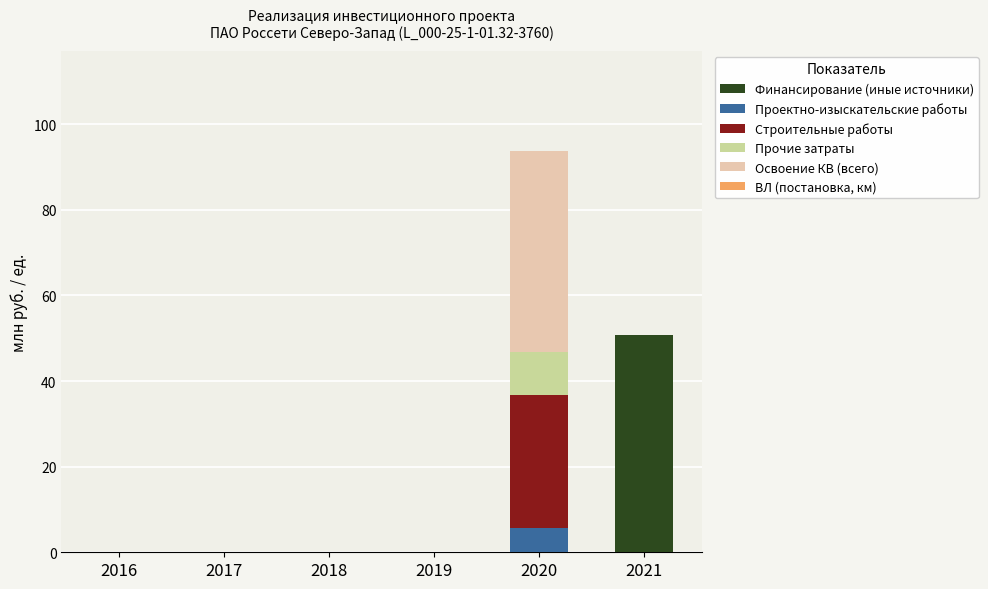

Which category has the highest value in the Финансирование (иные источники) series?

2021